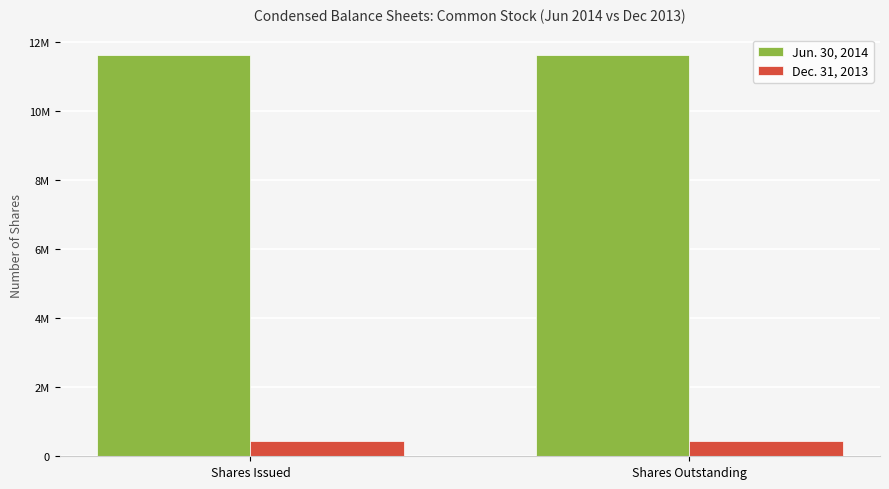

Which label corresponds to the largest value in the chart?

Shares Issued